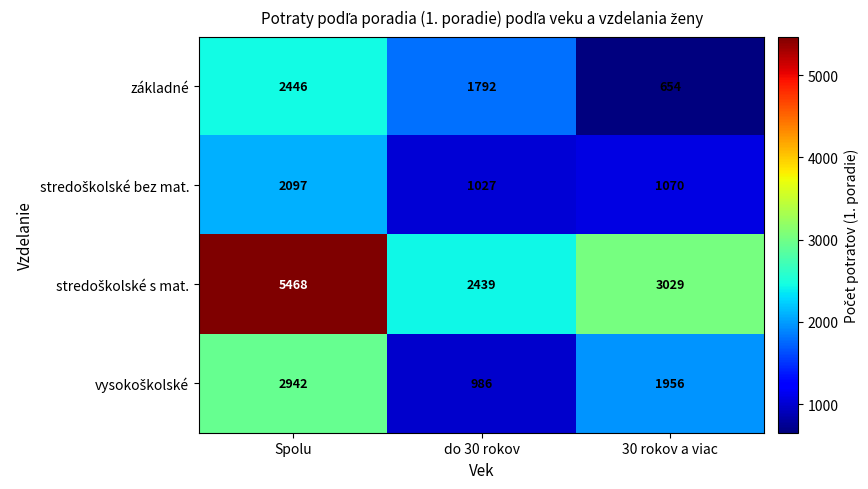

What is the difference between the maximum and minimum values in the základné series?

1792